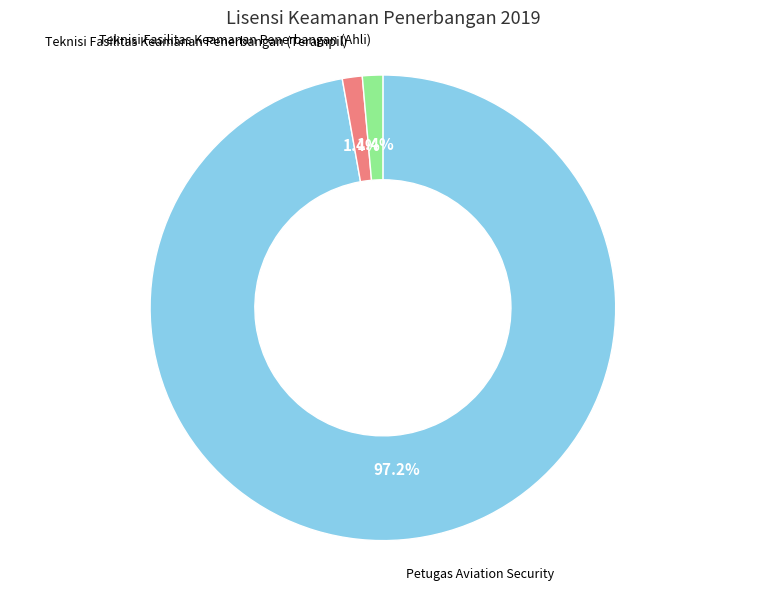

Is there any slice that represents more than half of the pie?

Yes